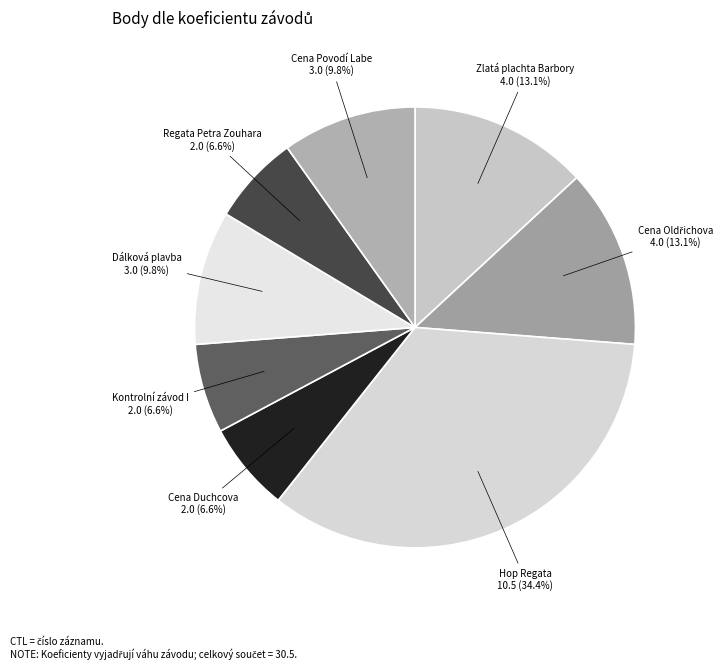

How many segments does this pie chart have?

8